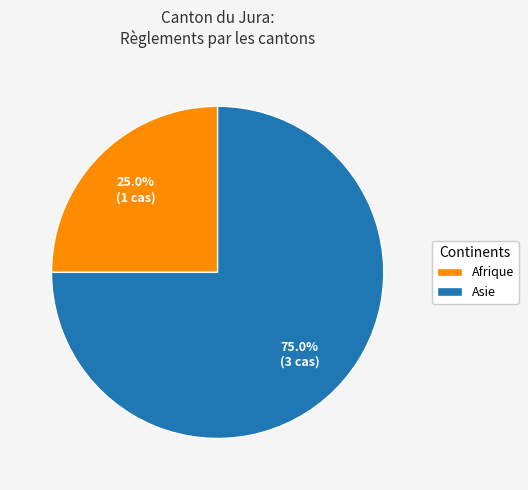

What percentage do Asie and Afrique together represent?

100.0%